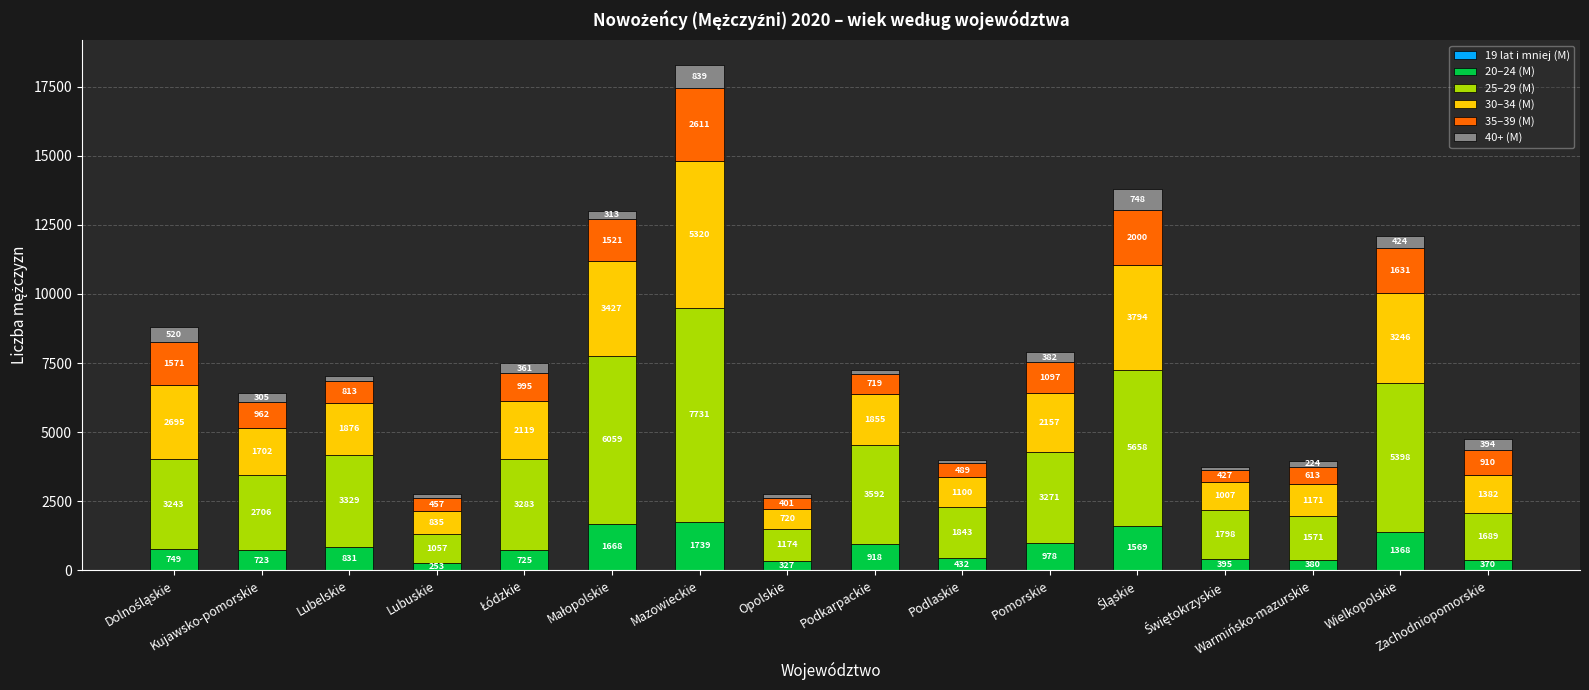

Count the number of categories in the chart.

16